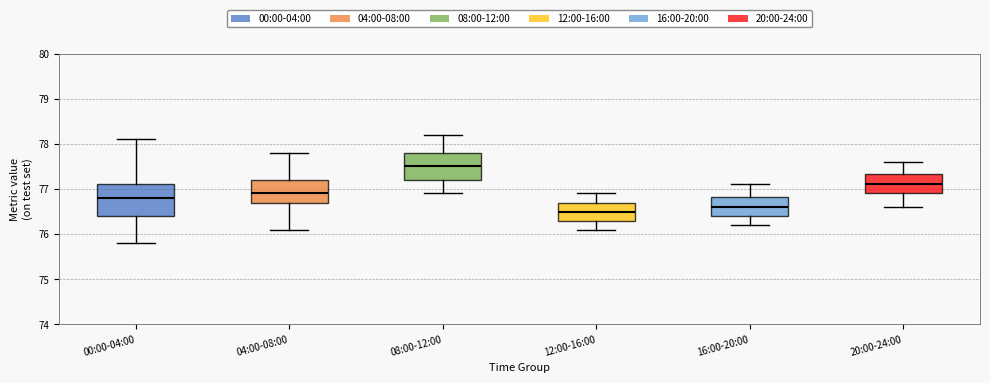

Which box's median line is the highest?

08:00-12:00